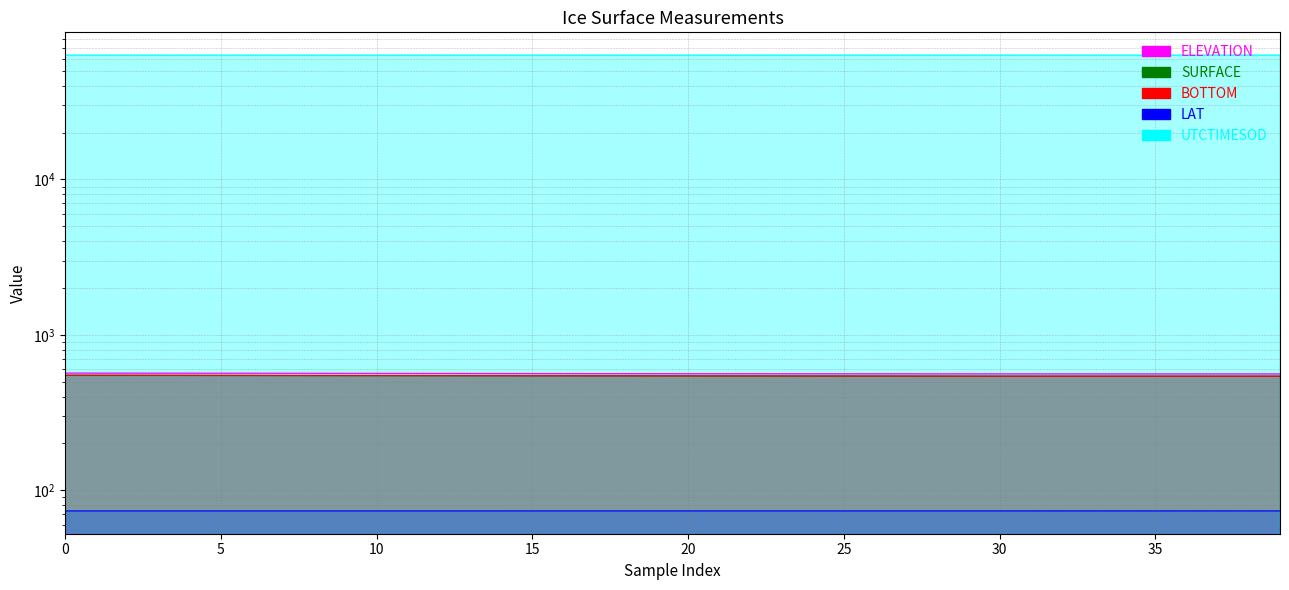

What is the difference between the highest and lowest values at 10?

63057.8